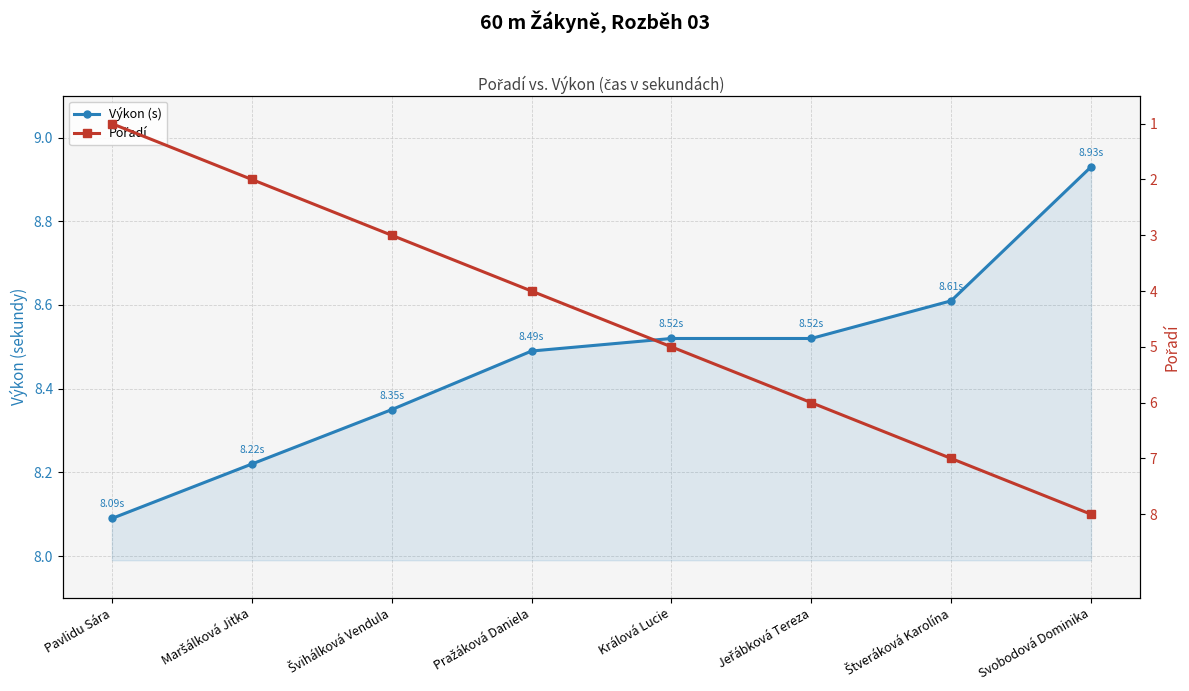

At which category is the sum across all series the highest?

Svobodová Dominika